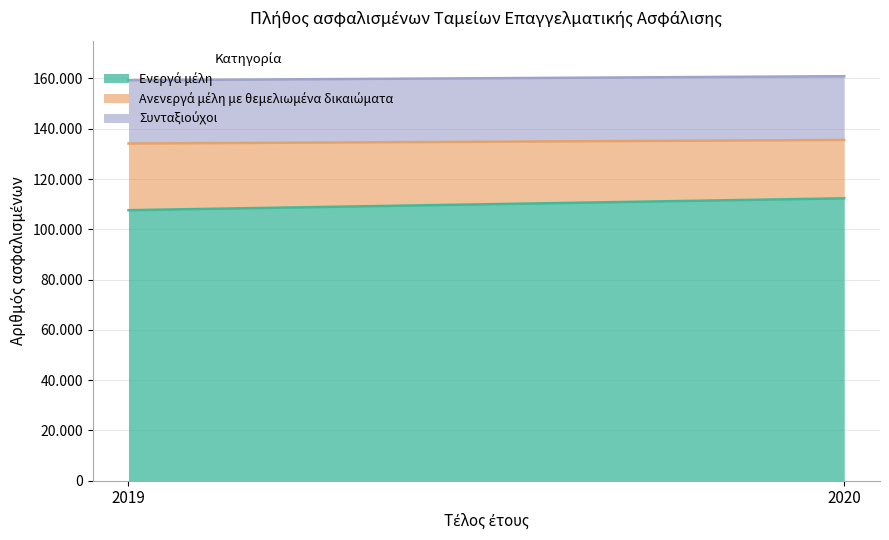

At which category is the sum across all series the highest?

2020